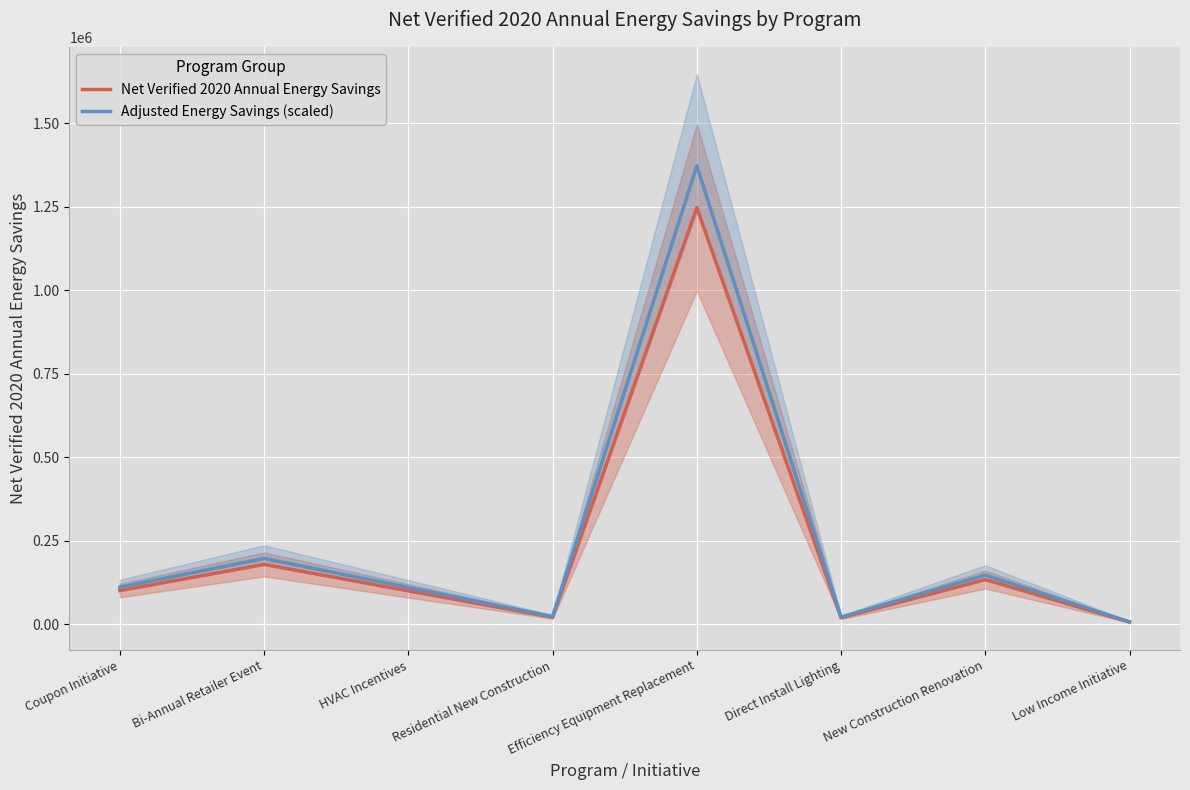

How many values in the Net Verified 2020 Annual Energy Savings series exceed 101086?

3